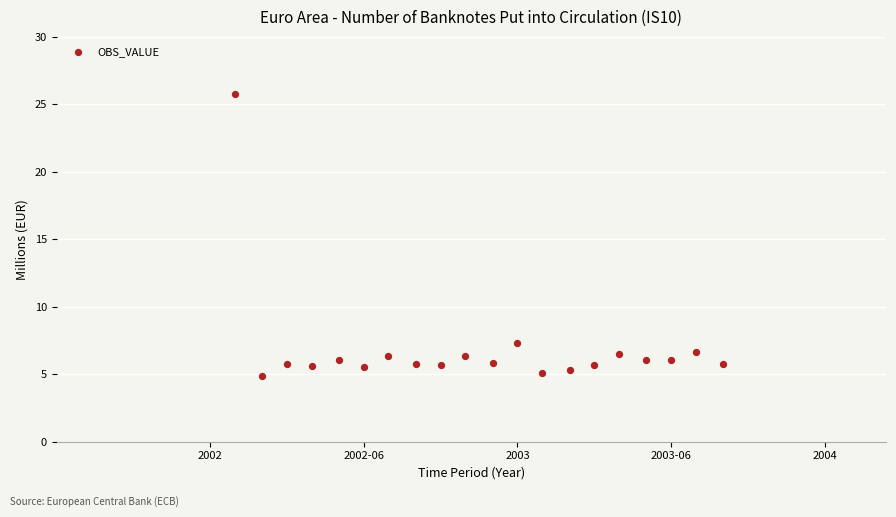

What is the range of X values (max minus min)?

1.6